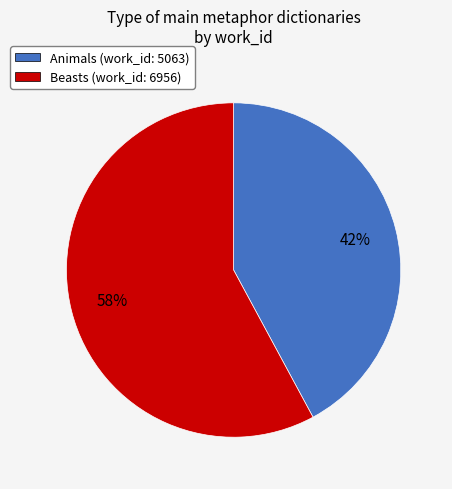

To the nearest percent, what portion does Animals represent?

42%